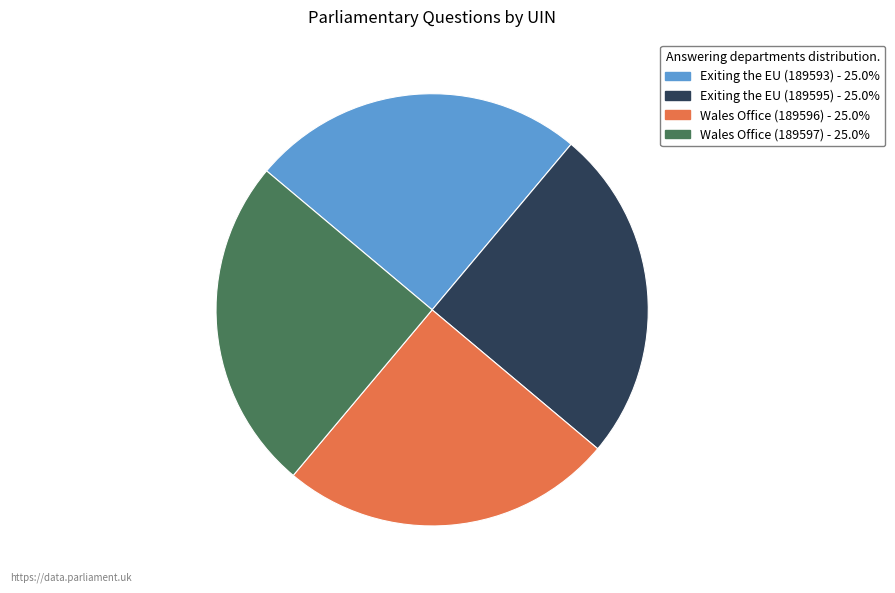

Approximately how many times larger is the value at Exiting the EU (189595) - 25.0% compared to Wales Office (189596) - 25.0%?

1.0